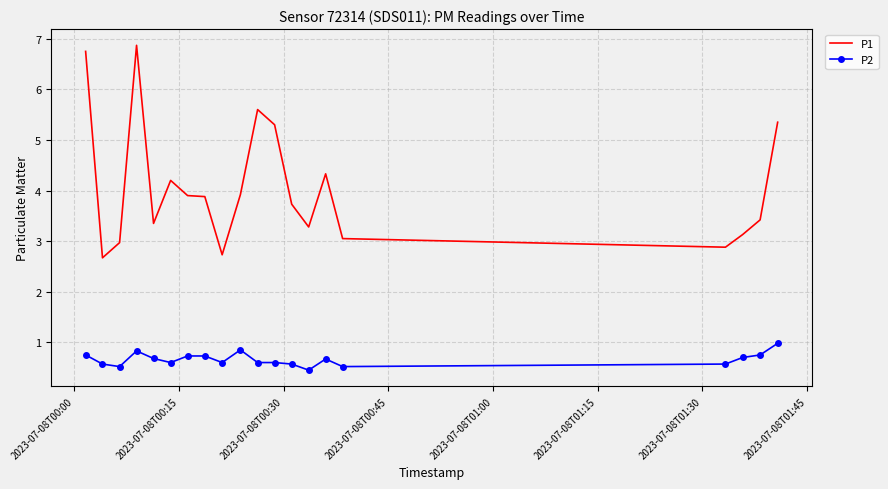

What is the difference between the maximum and minimum values in the P1 series?

4.2